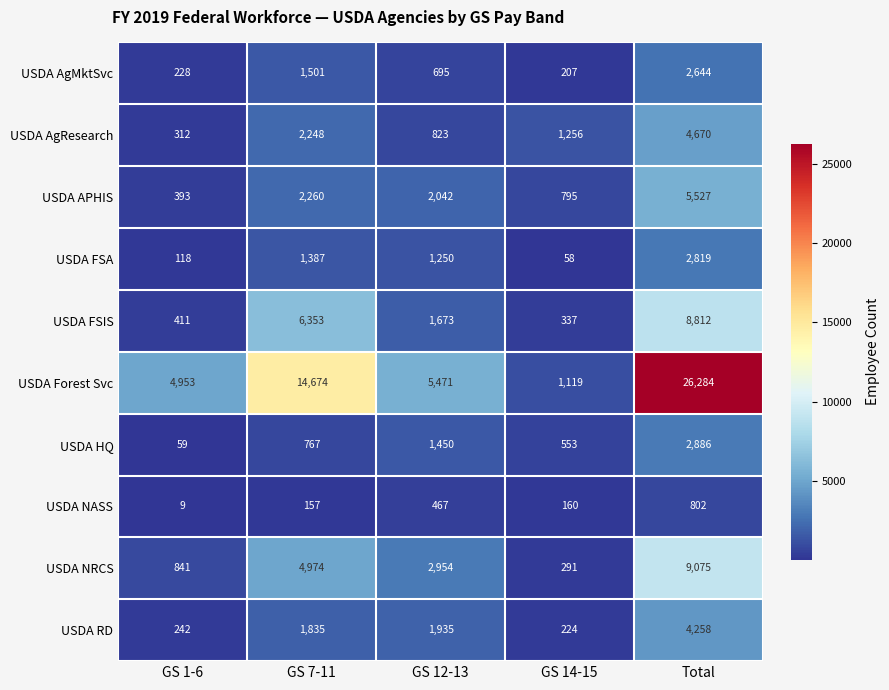

Where is USDA APHIS nearest to the value 2960?

GS 7-11